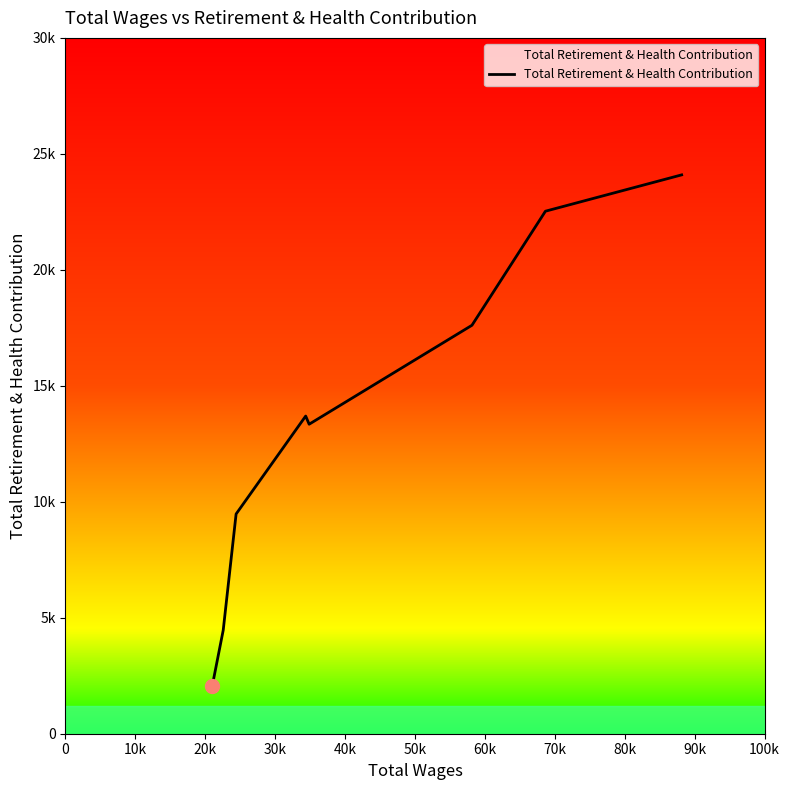

What is the difference between the maximum and minimum values?

22027